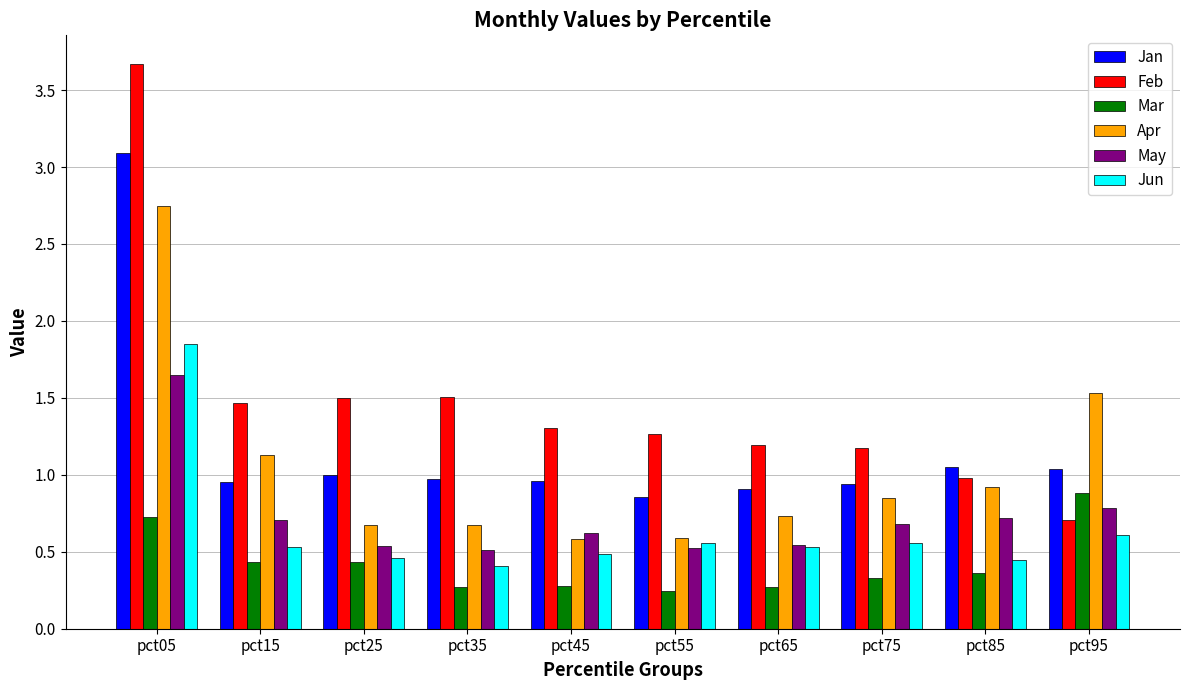

At which label does Jun reach its minimum?

pct35